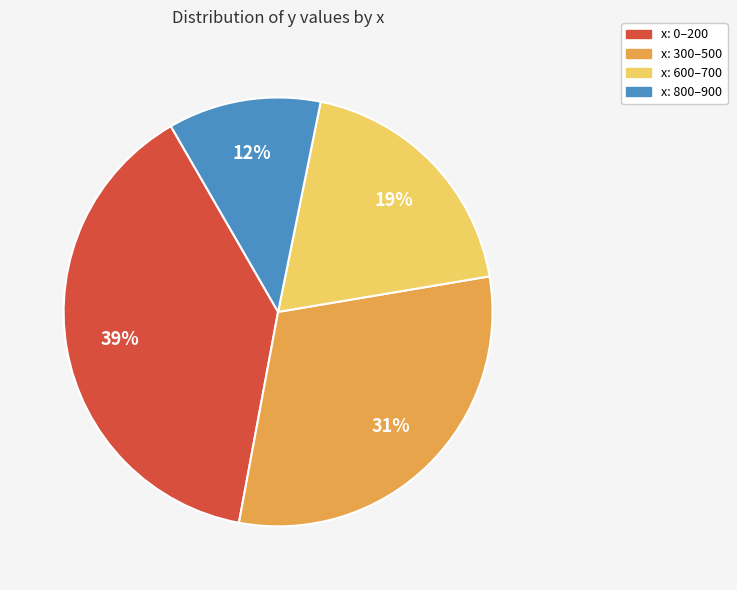

Is it true that x: 800–900 is 5% of the pie?

False